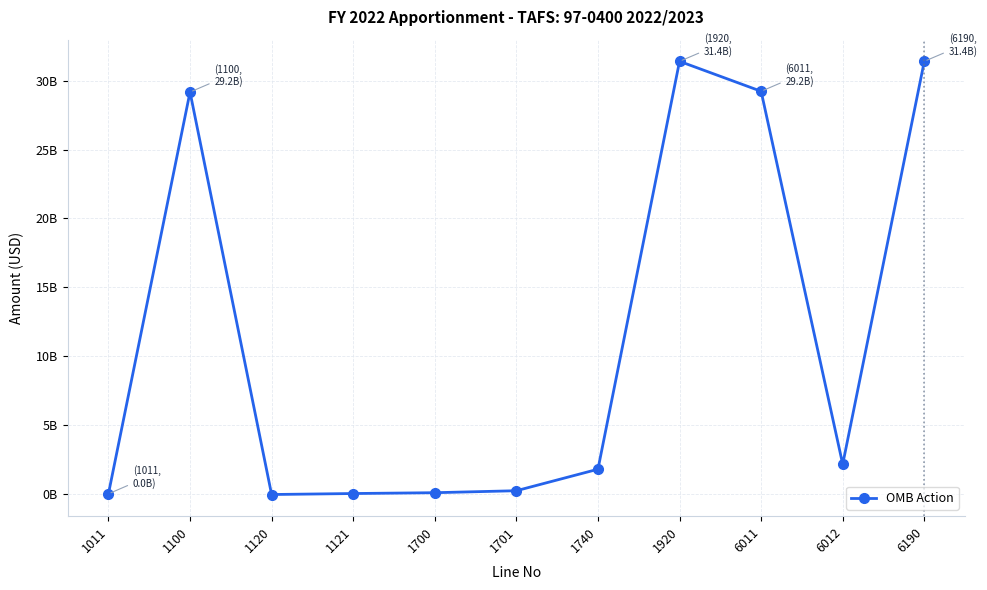

Is this an area chart (filled region under the line)?

No